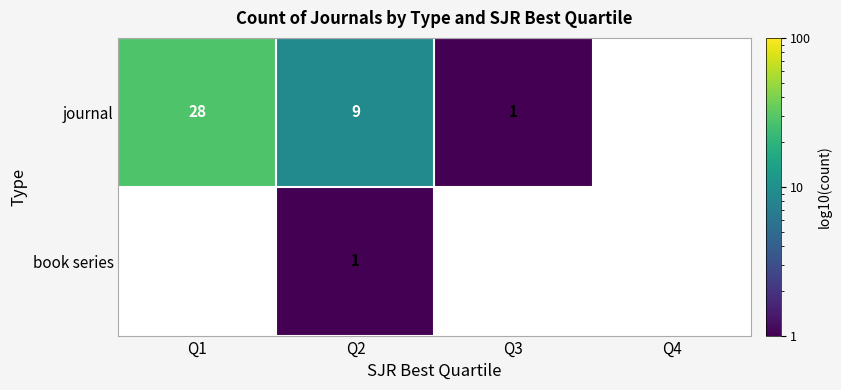

True or false: journal has a value of 9 at Q2.

True